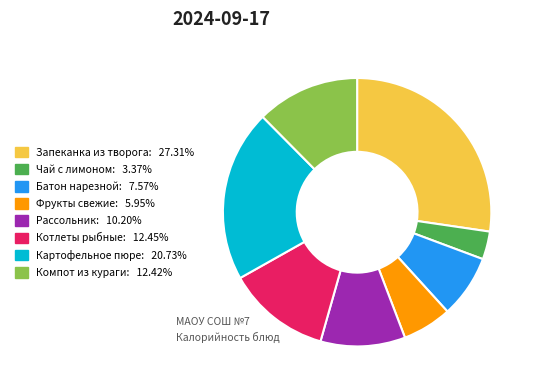

The Фрукты свежие slice represents 12% of the pie. True or false?

False